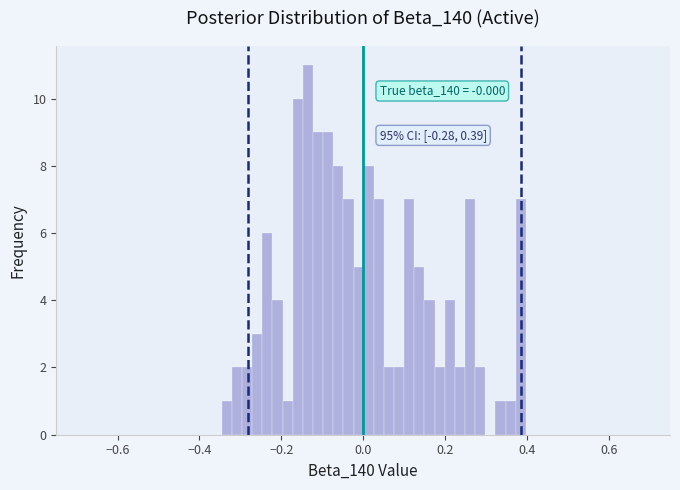

Around what value on the x-axis is the tallest bar? Give the approximate position of its centre, as read against the axis.

-0.14